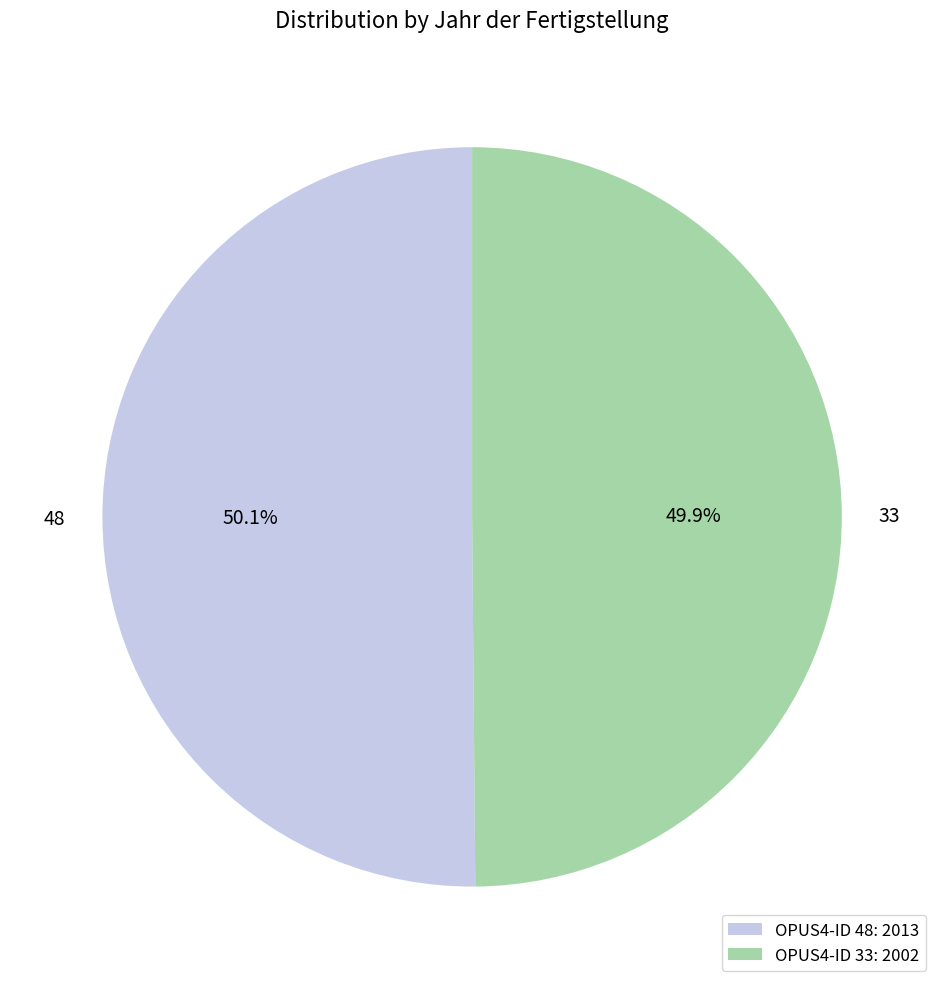

How much of the chart is everything except 33?

50.1%